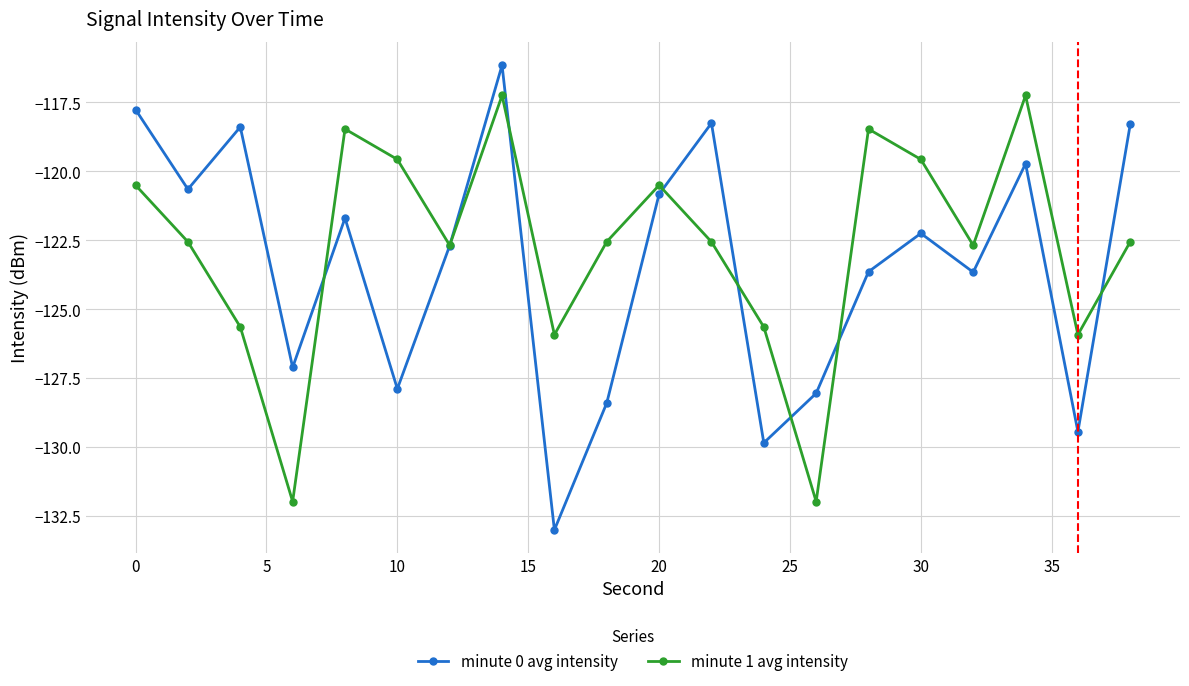

How many intersections are there between minute 1 avg intensity and minute 0 avg intensity?

8